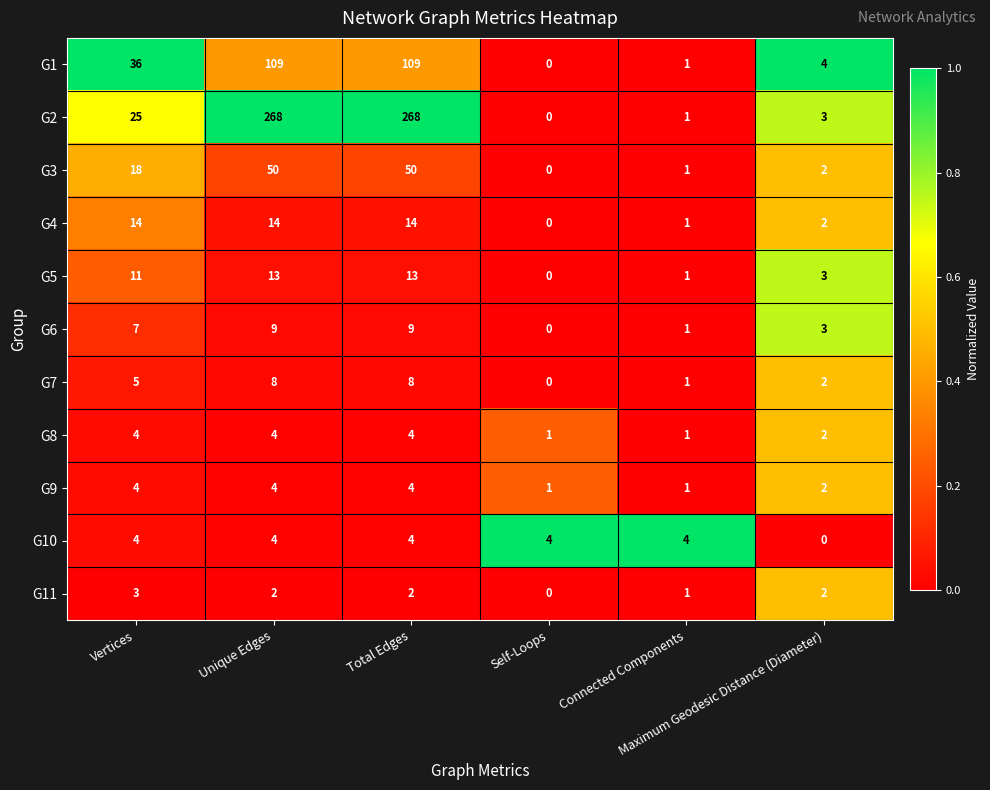

What is the difference between the maximum and second lowest values in the G9 series?

3